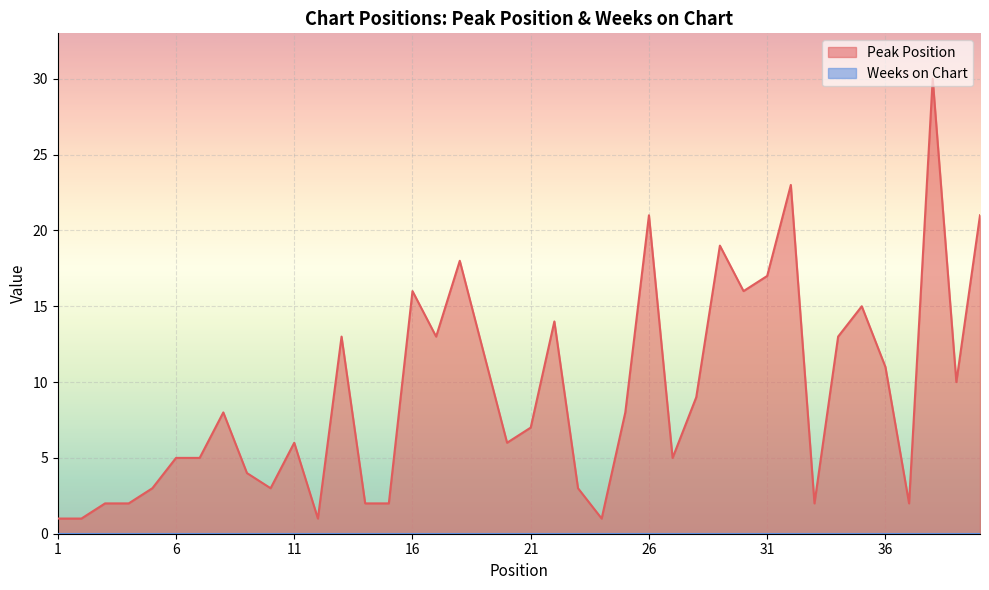

What is the maximum value shown in the chart?

30